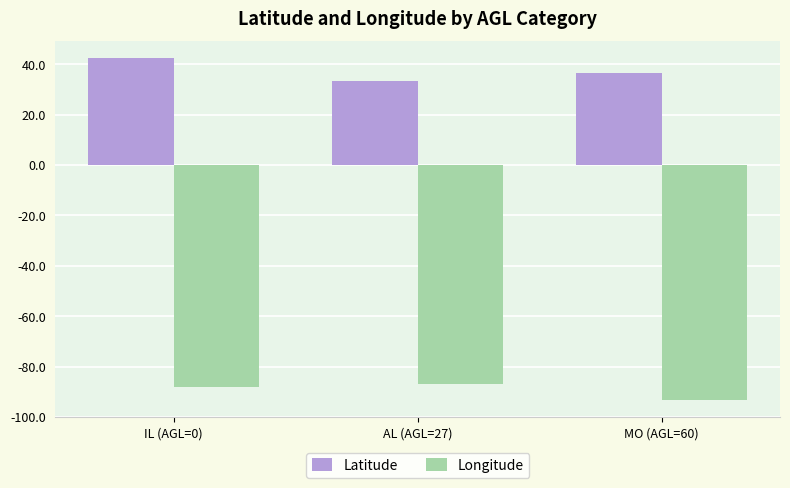

What is the highest value of the Latitude series?

42.4